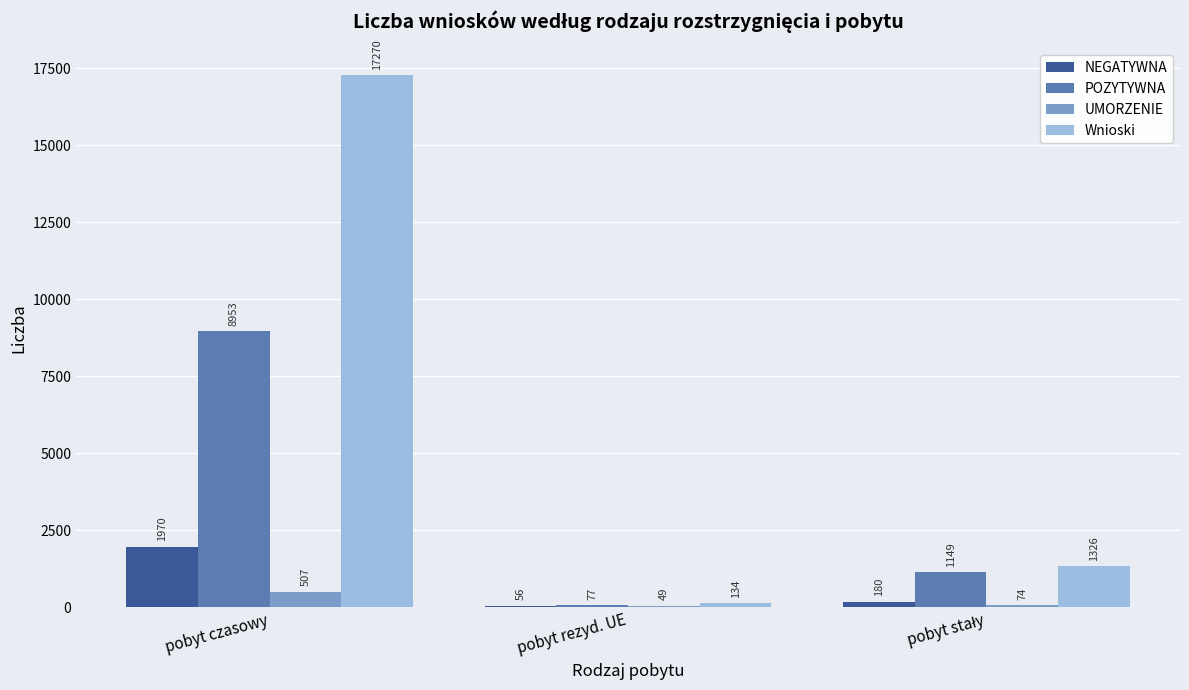

What is the approximate value of NEGATYWNA at pobyt czasowy, to the nearest 10?

1970